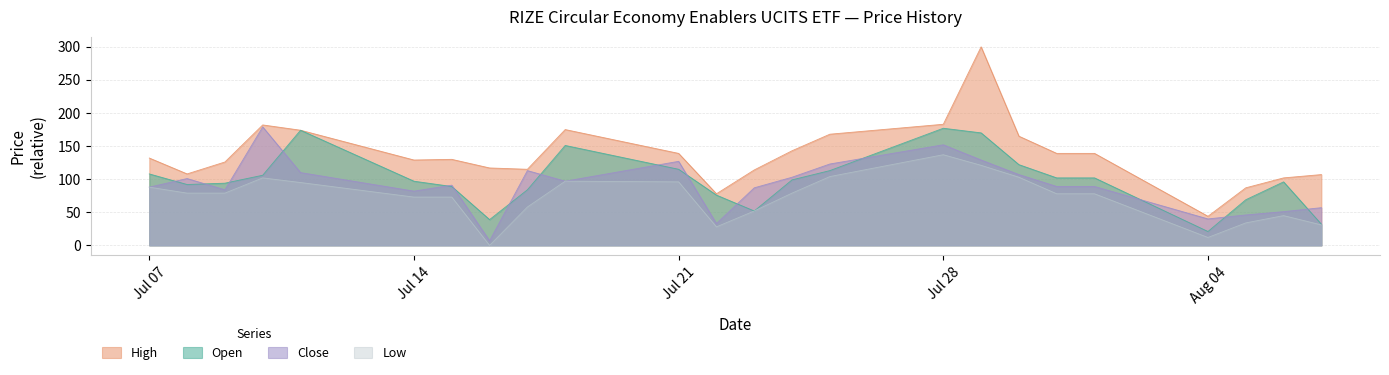

True or false: Close and Low intersect in this chart.

False